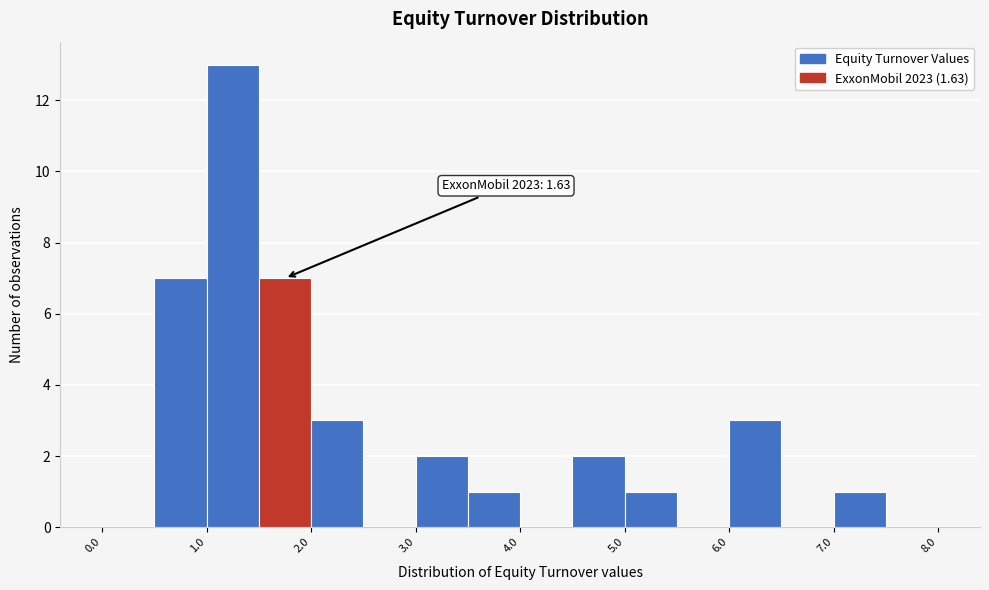

Which range on the x-axis has the tallest bar?

1.0 to 1.5